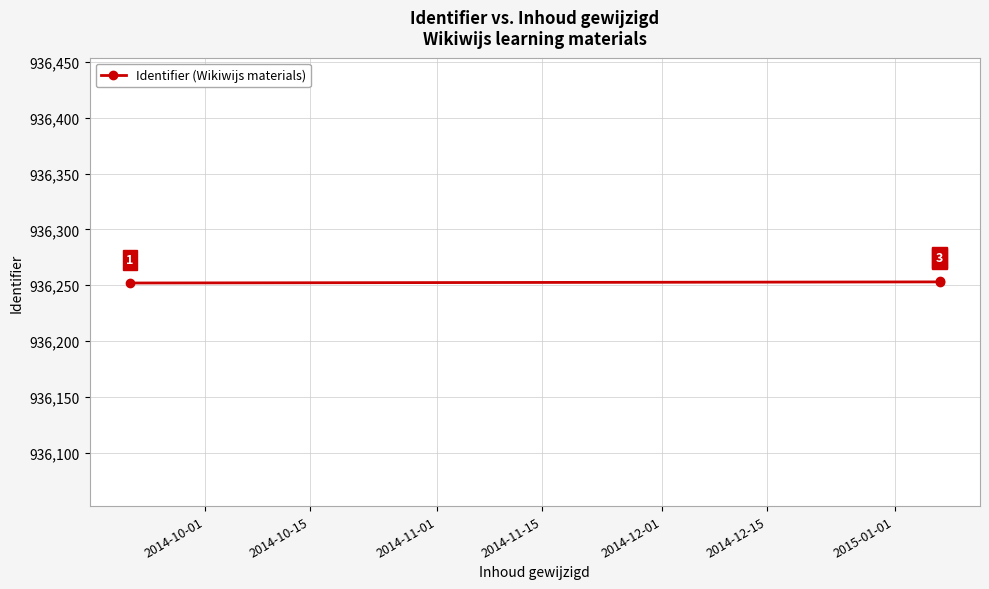

What is the sum of all values?

2808759